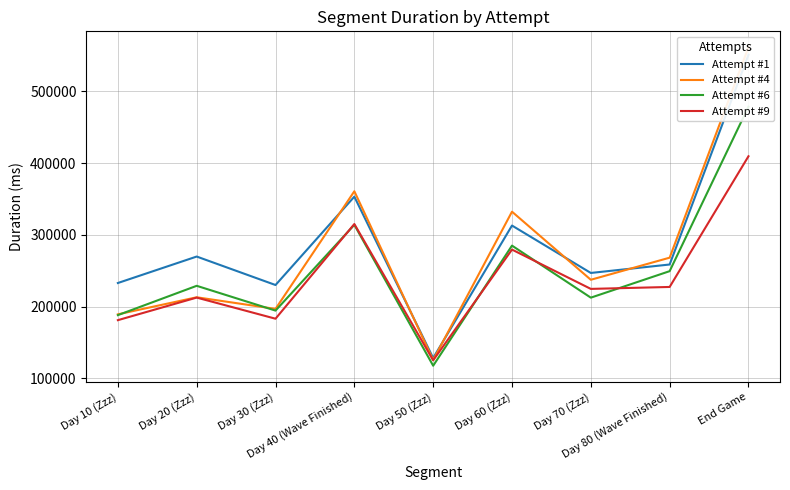

What is the difference between the Attempt #9 values at Day 20 (Zzz) and Day 40 (Wave Finished)?

102445